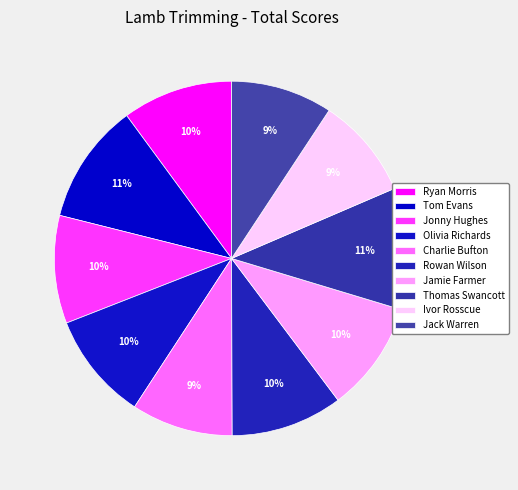

To the nearest percent, what is the average slice percentage?

10%